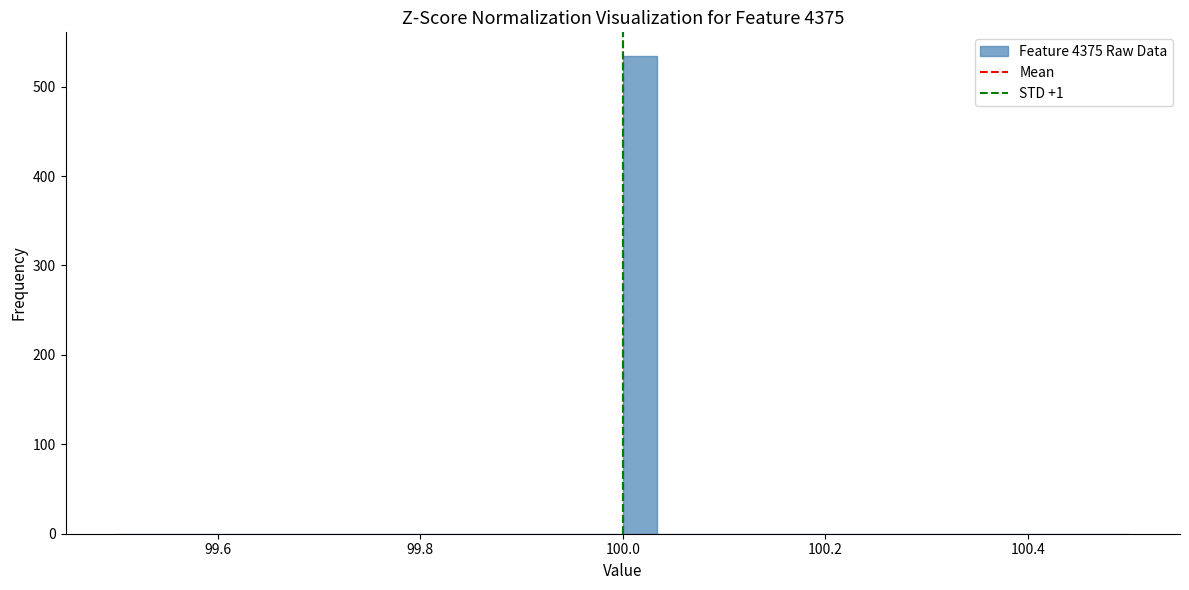

Read against the x-axis, roughly where is the centre of the tallest bar?

100.02